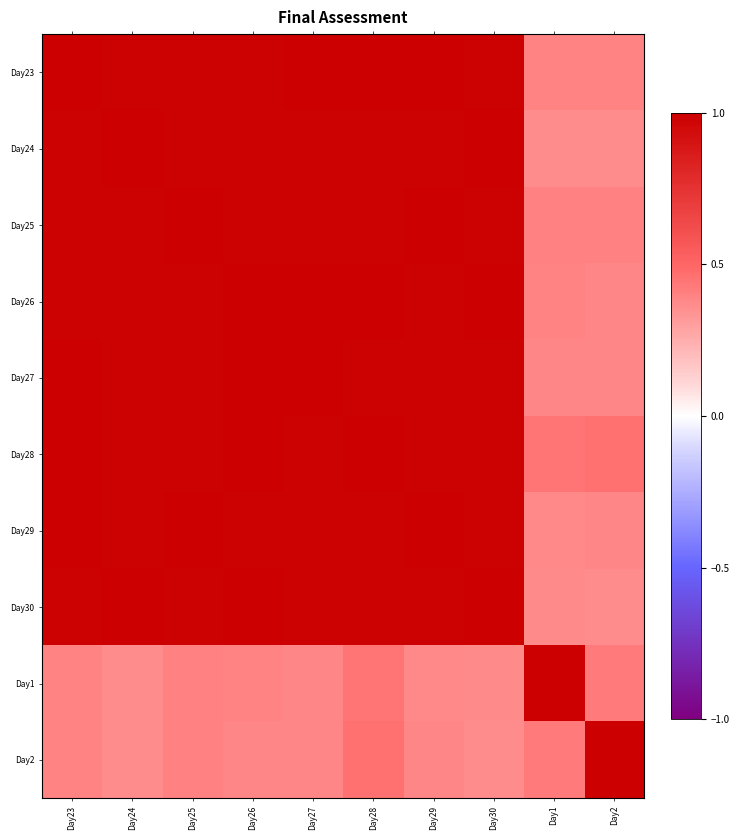

What is the greatest value displayed?

1.0